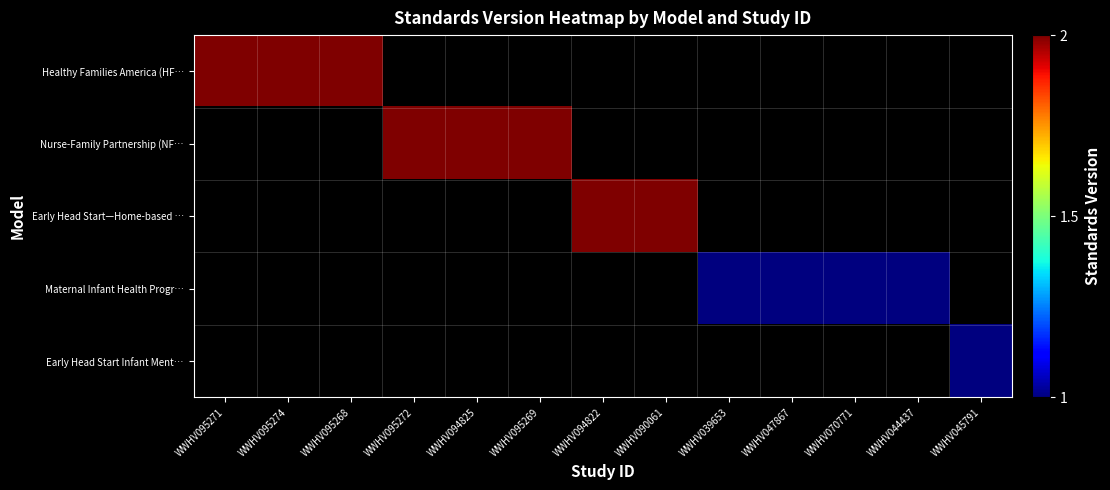

Between WWHV070771 and WWHV094825, which is larger?

WWHV094825